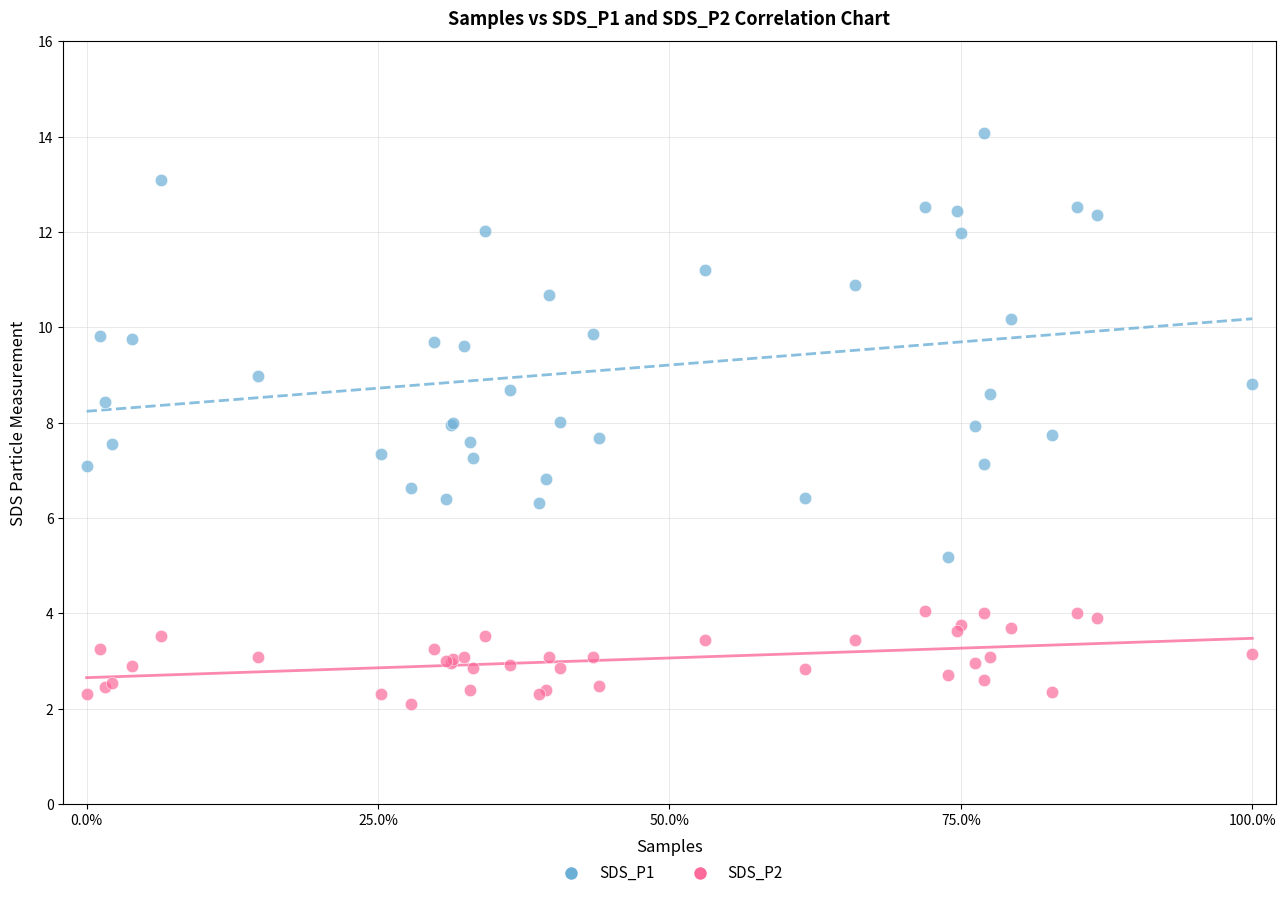

What is the X range (max minus min) for the scatter plot?

1.0